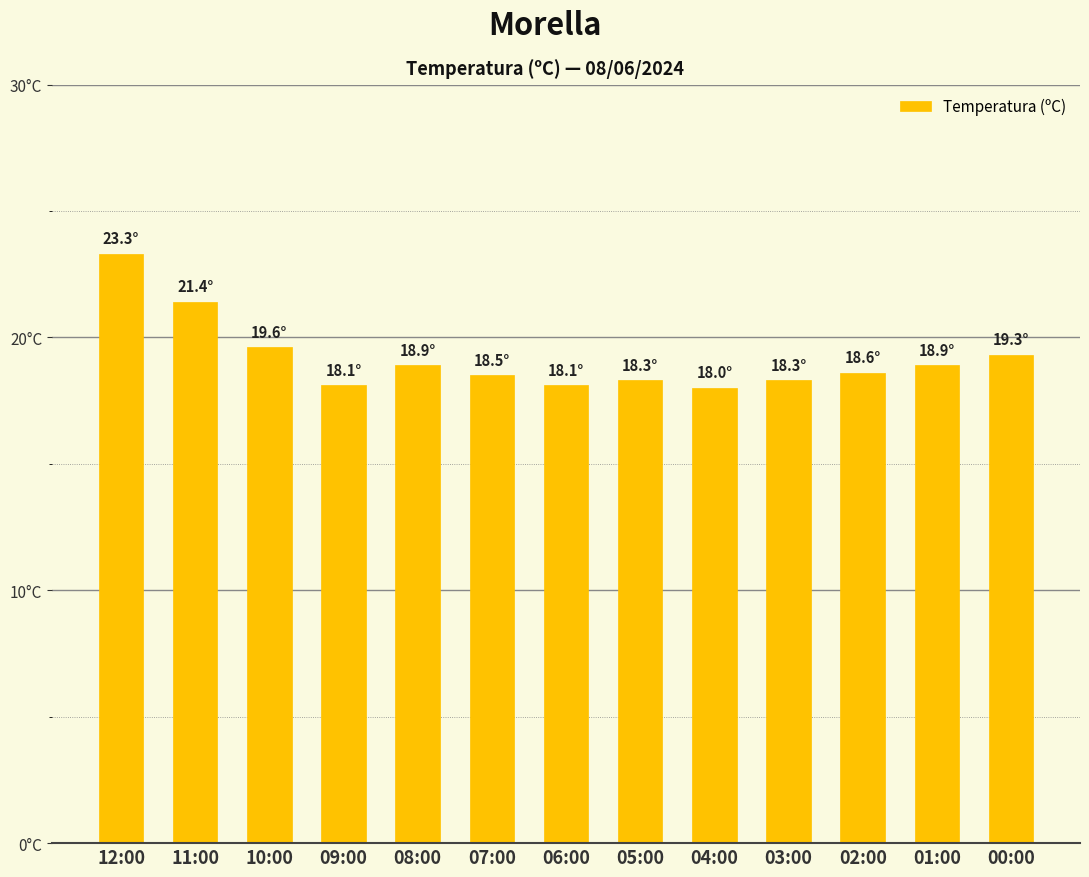

Reading right to left, extract all data points from this chart.

19.3	18.9	18.6	18.3	18.0	18.3	18.1	18.5	18.9	18.1	19.6	21.4	23.3